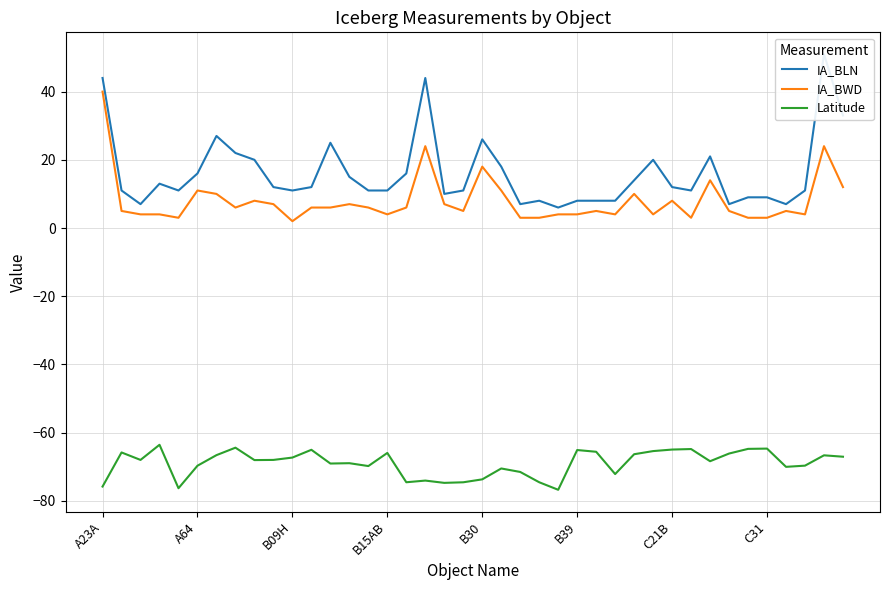

What are all the series names shown in the legend?

IA_BLN, IA_BWD, Latitude